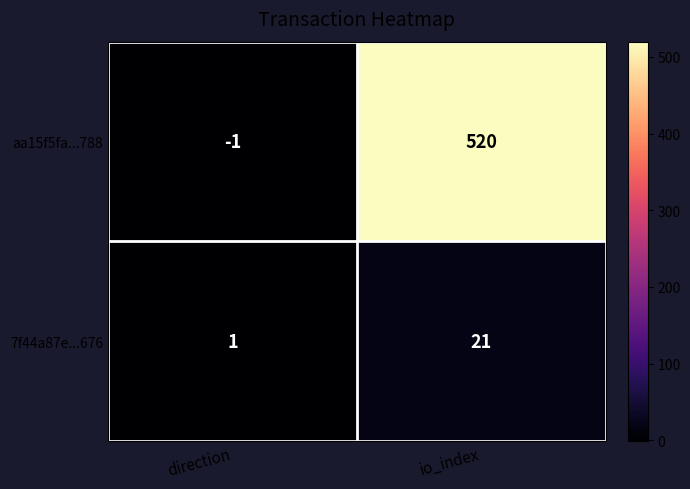

Reading left to right, what are all the values shown in this chart?

aa15f5fa...788: direction=-1	io_index=520
7f44a87e...676: direction=1	io_index=21